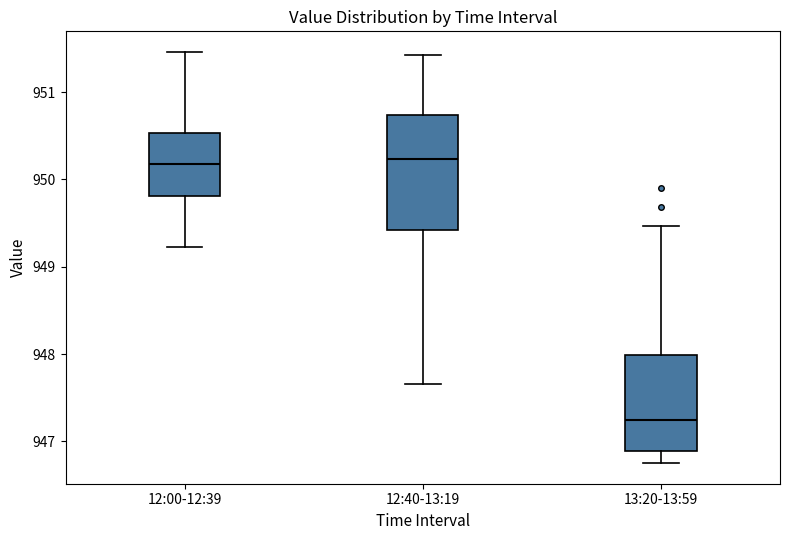

Which box is the tallest, from its lower edge to its upper edge?

12:40-13:19